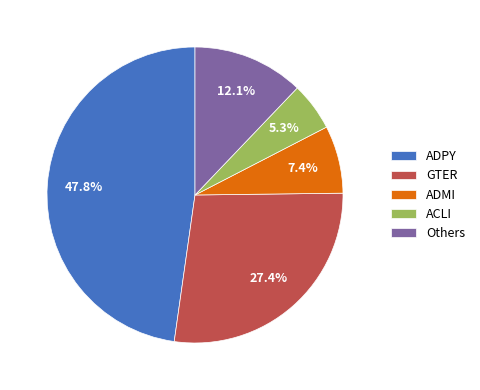

Rank the categories by value from lowest to highest.

ACLI, ADMI, Others, GTER, ADPY